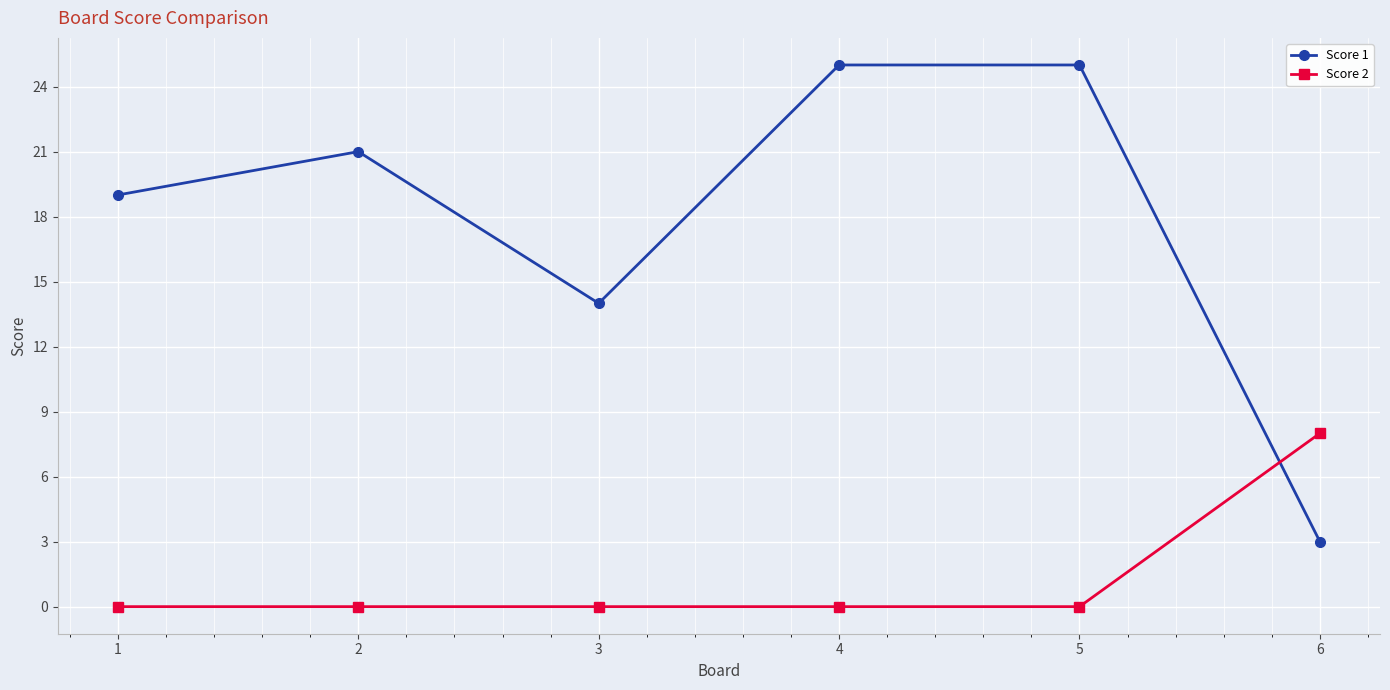

Reading right to left, extract all data points from this chart.

Score 1: 6=3	5=25	4=25	3=14	2=21	1=19
Score 2: 6=8	5=0	4=0	3=0	2=0	1=0